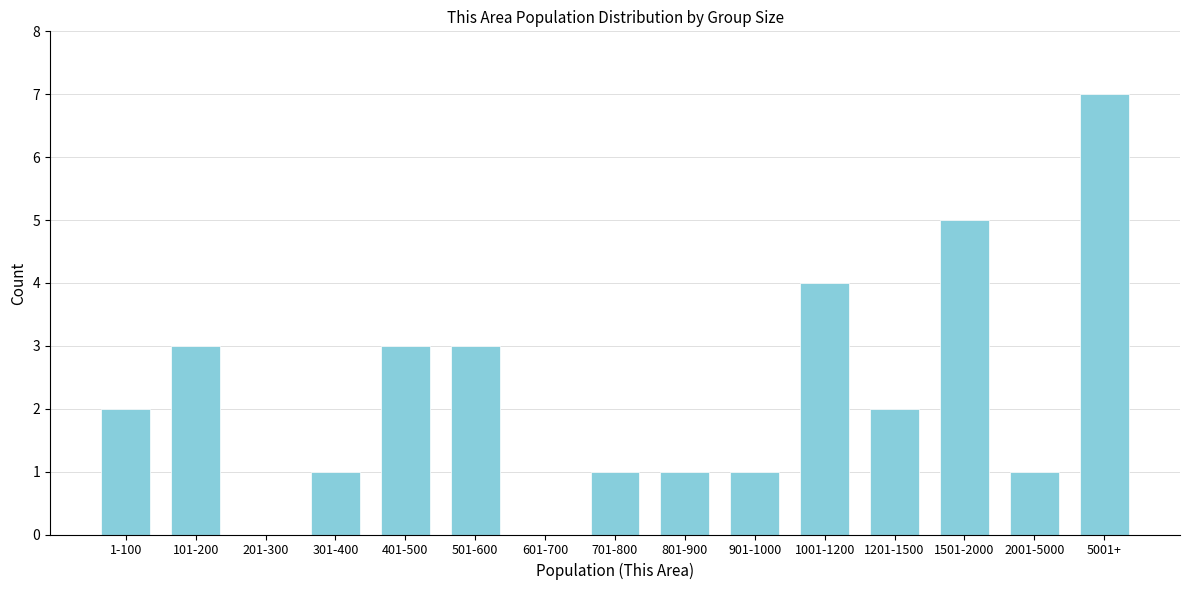

Reading right to left, extract all data points from this chart.

5001+=7	2001-5000=1	1501-2000=5	1201-1500=2	1001-1200=4	901-1000=1	801-900=1	701-800=1	601-700=0	501-600=3	401-500=3	301-400=1	201-300=0	101-200=3	1-100=2